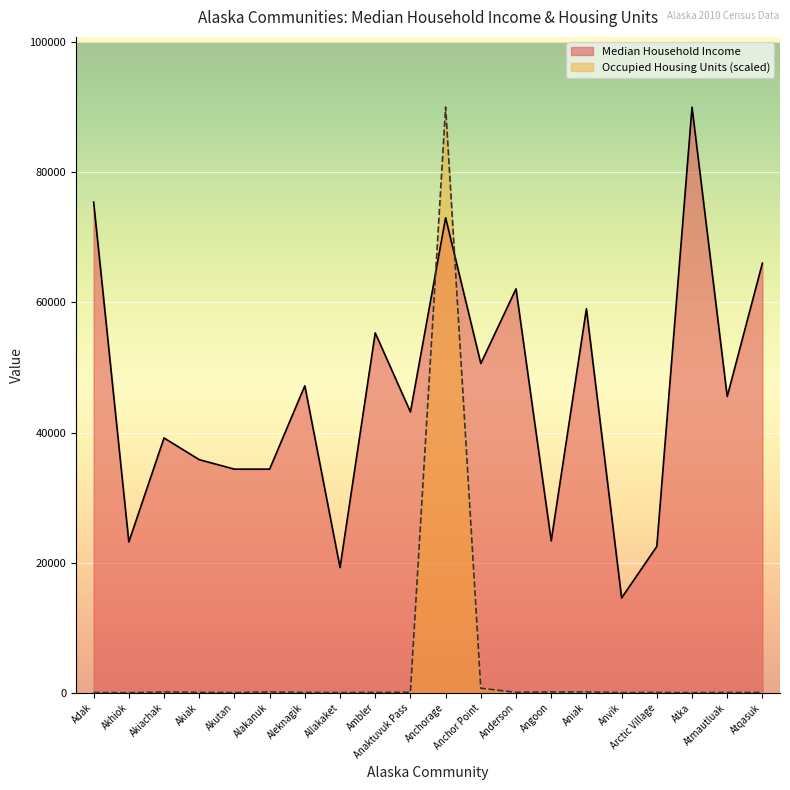

What is the maximum value for Median Household Income?

90000.0